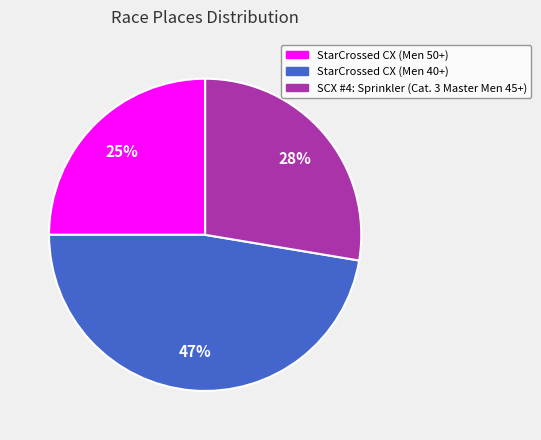

Is it true that StarCrossed CX (Men 40+) is 47% of the pie?

True